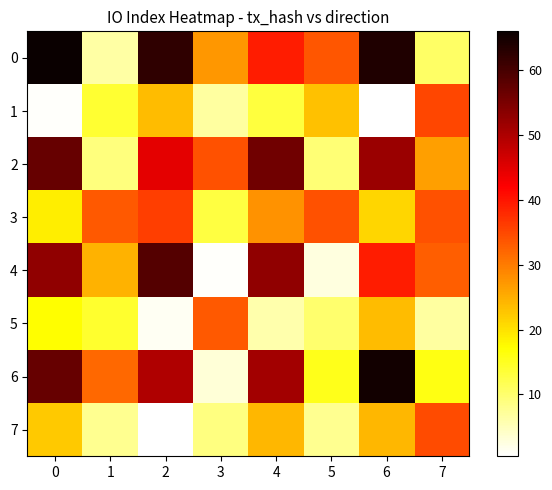

What is the difference between the highest and lowest values at 6?

64.6